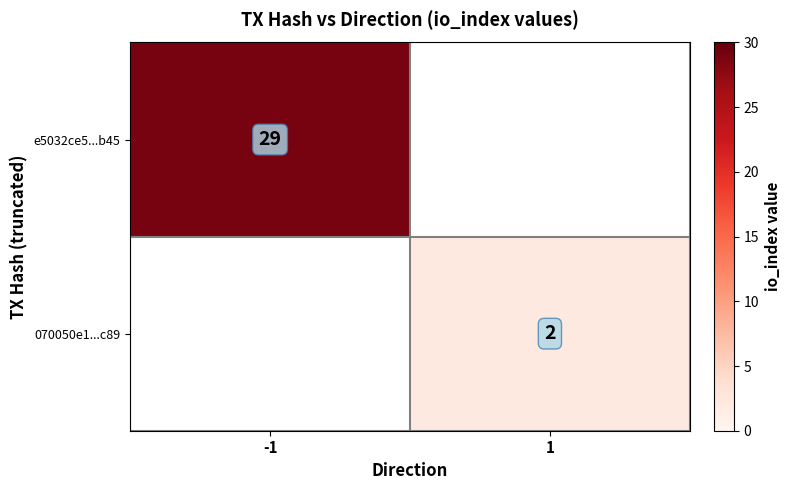

True or false: 070050e1...c89 has a value of 1 at 1.

False